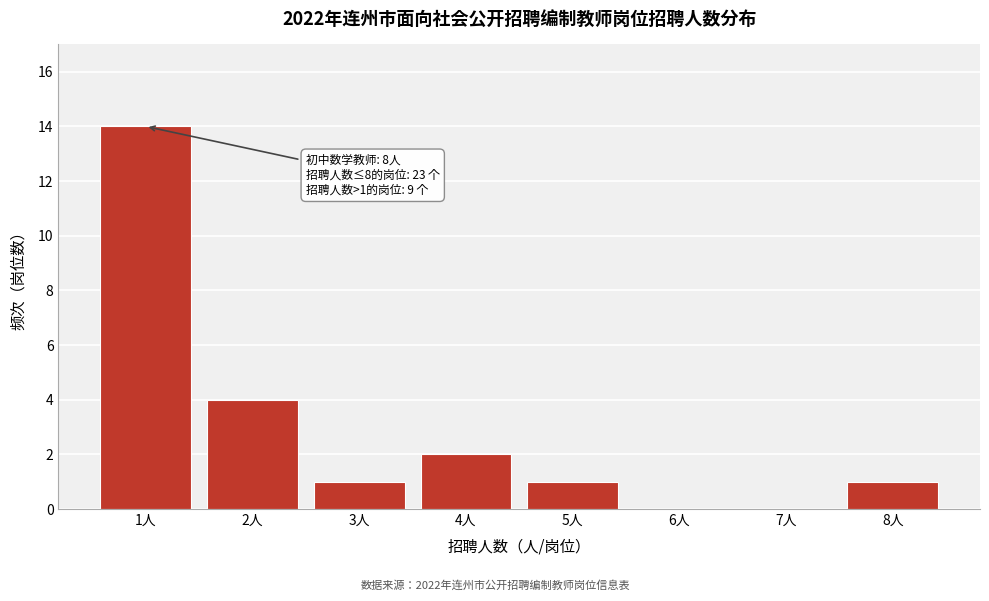

Reading right to left, extract all data points from this chart.

8人=1	7人=0	6人=0	5人=1	4人=2	3人=1	2人=4	1人=14